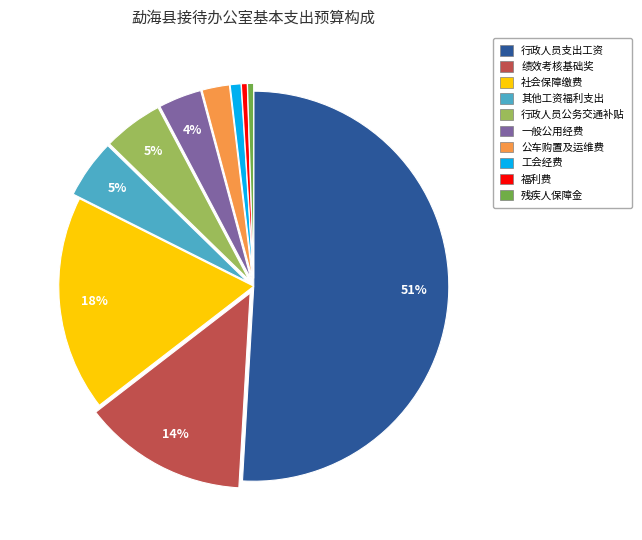

To the nearest percent, what is the combined percentage of 行政人员公务交通补贴 and 社会保障缴费?

23%